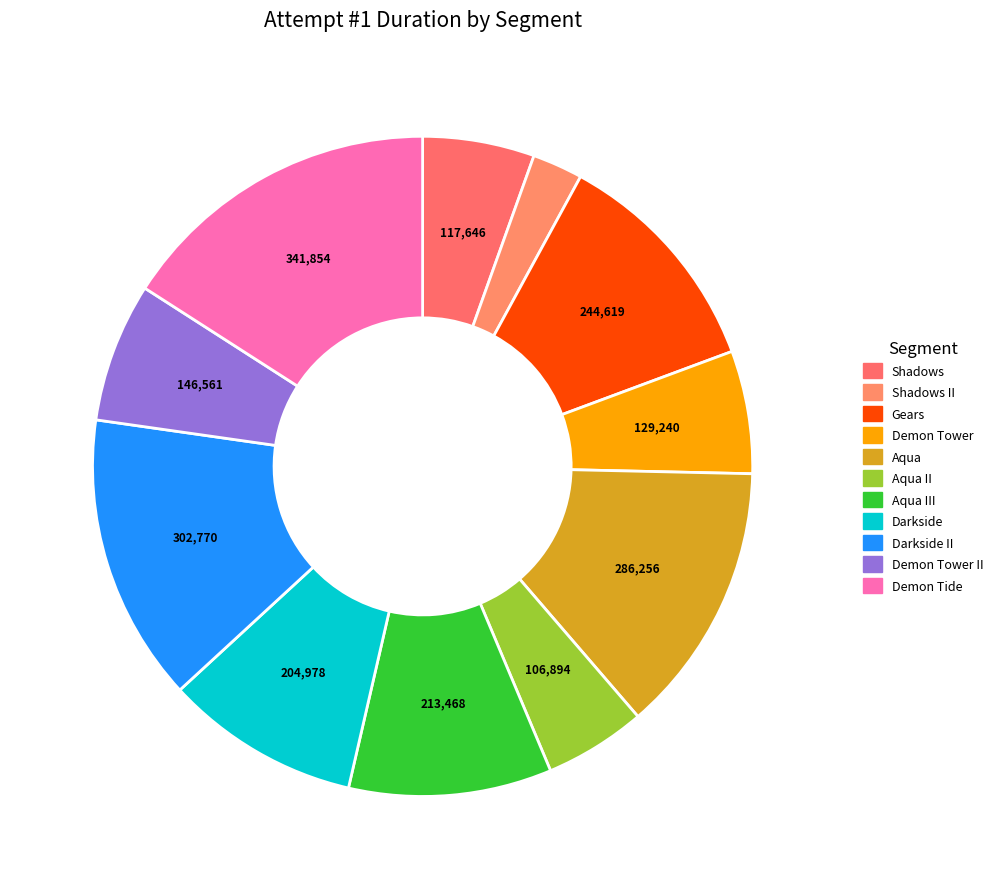

How many segments does this pie chart have?

11